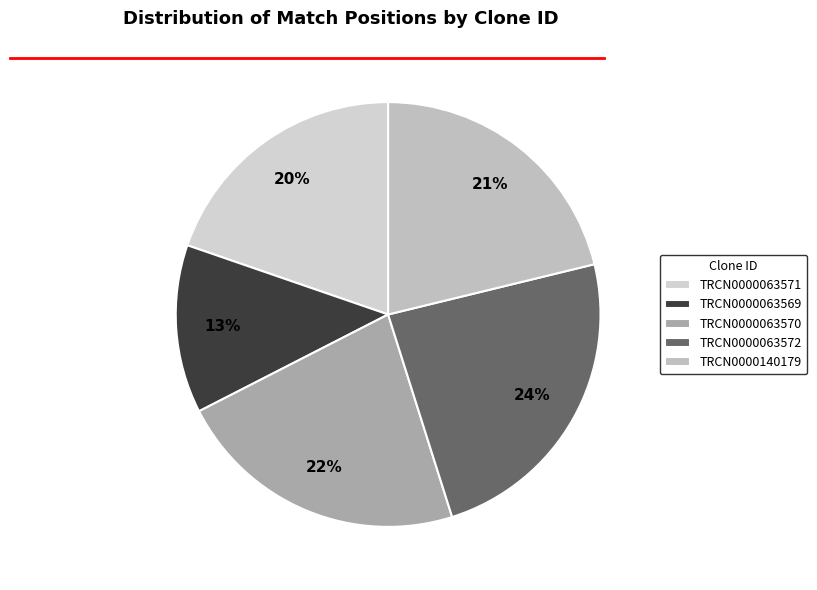

Is it true that TRCN0000063570 is 22% of the pie?

True